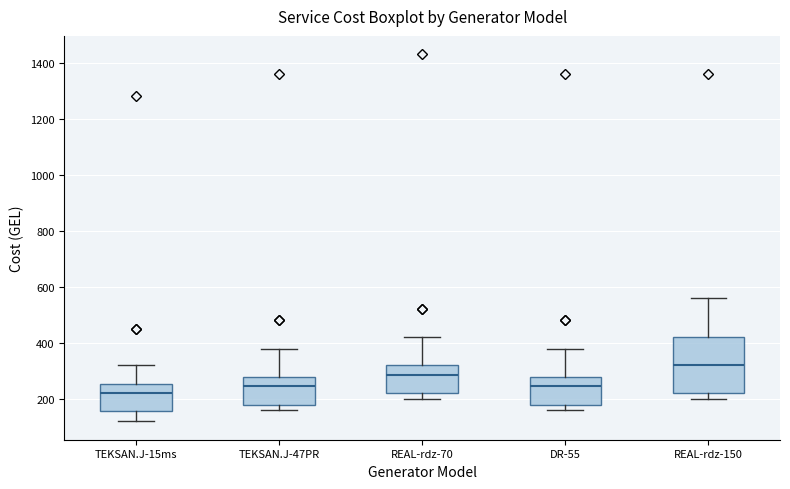

Which box's median line is the lowest?

TEKSAN.J-15ms